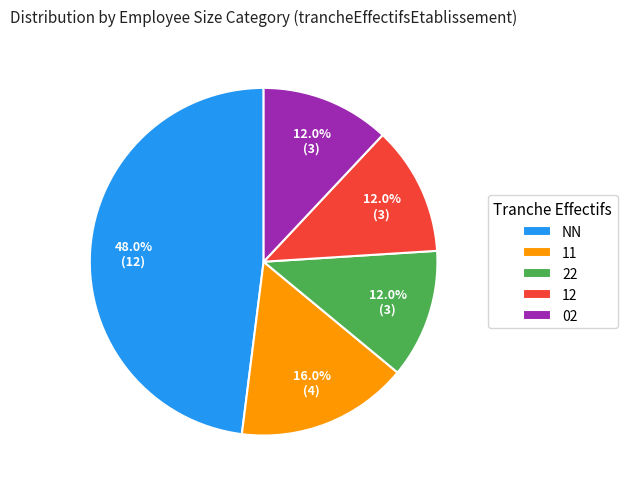

What is the ratio of the value at NN to the value at 02?

4.0